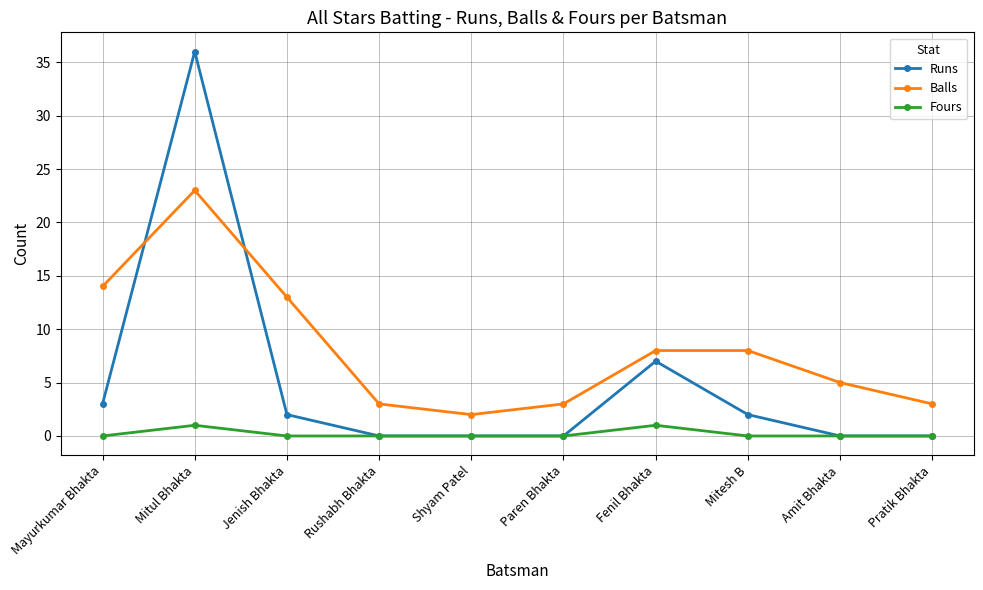

At how many categories does at least one series exceed 12?

3